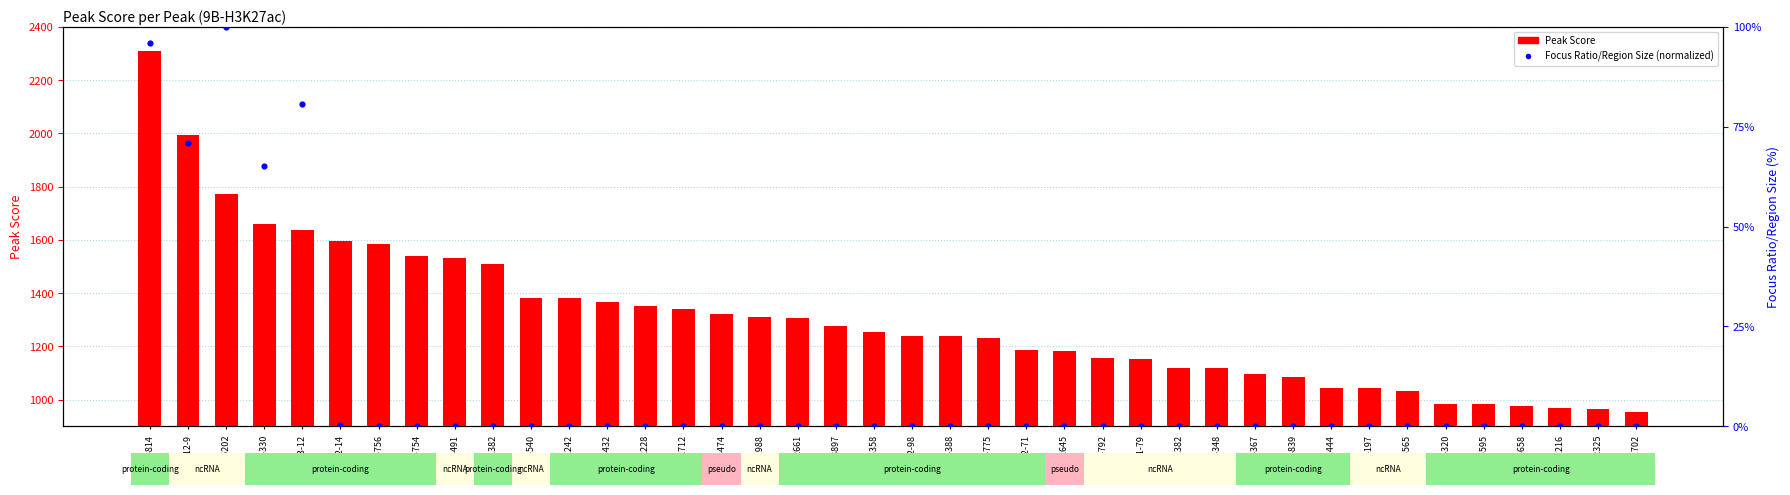

Which series reaches the minimum Y coordinate?

Focus Ratio/Region Size (normalized)